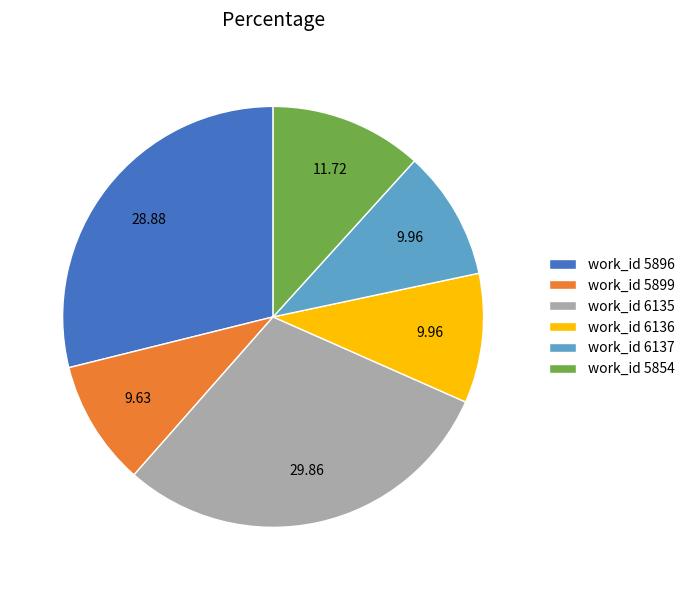

Is the sum of work_id 6137 and work_id 6135 greater than half?

No